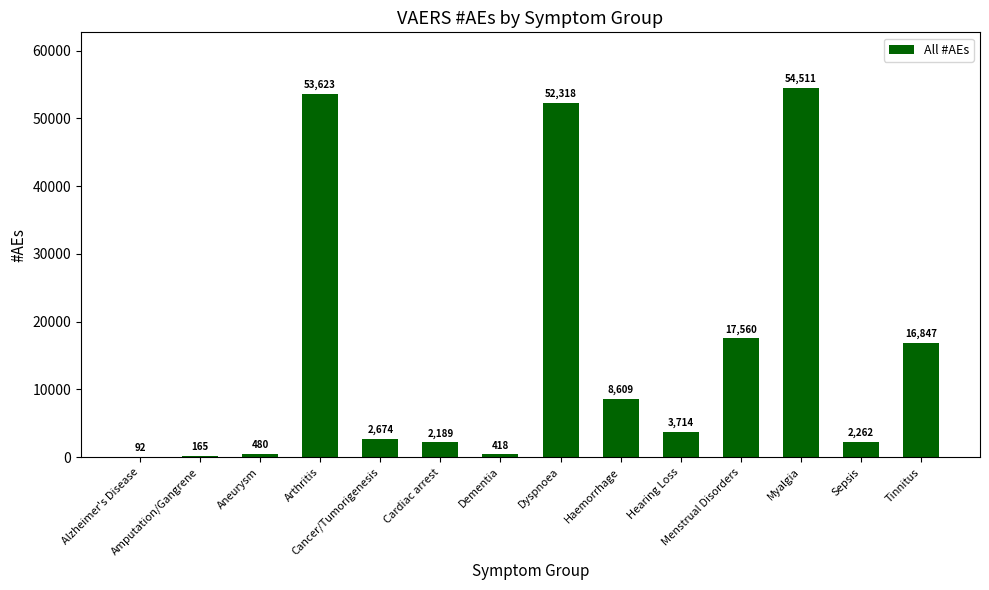

Are the bars horizontal?

No